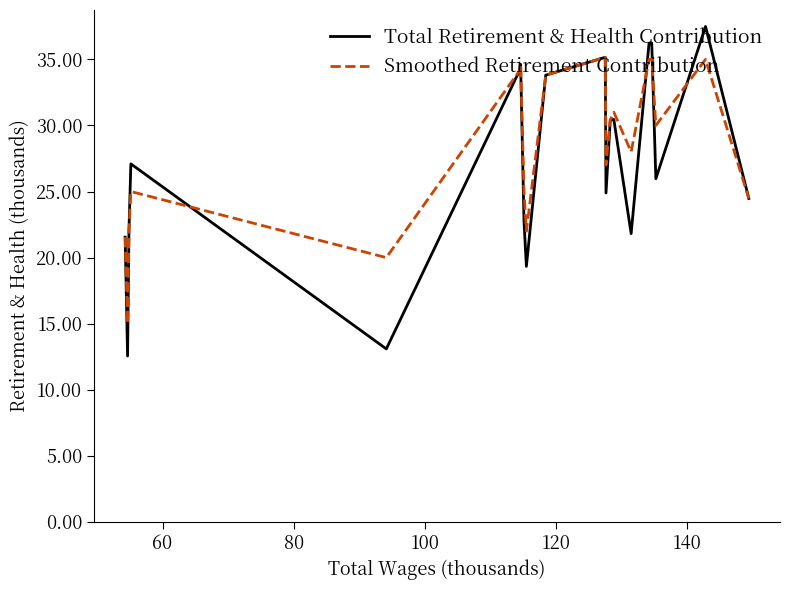

What is the maximum value shown in the chart?

37.5